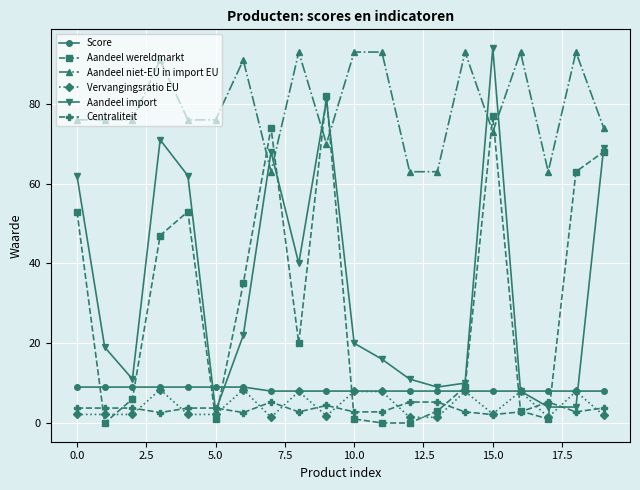

True or false: Aandeel import has more than 0 points higher than both neighbors.

True